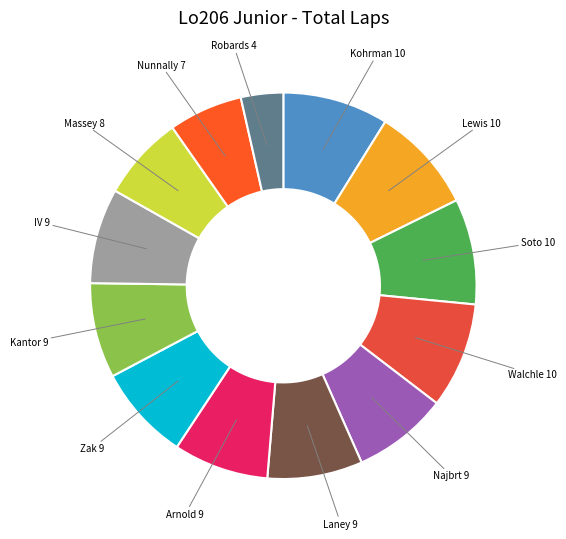

Count the number of slices in the pie.

13